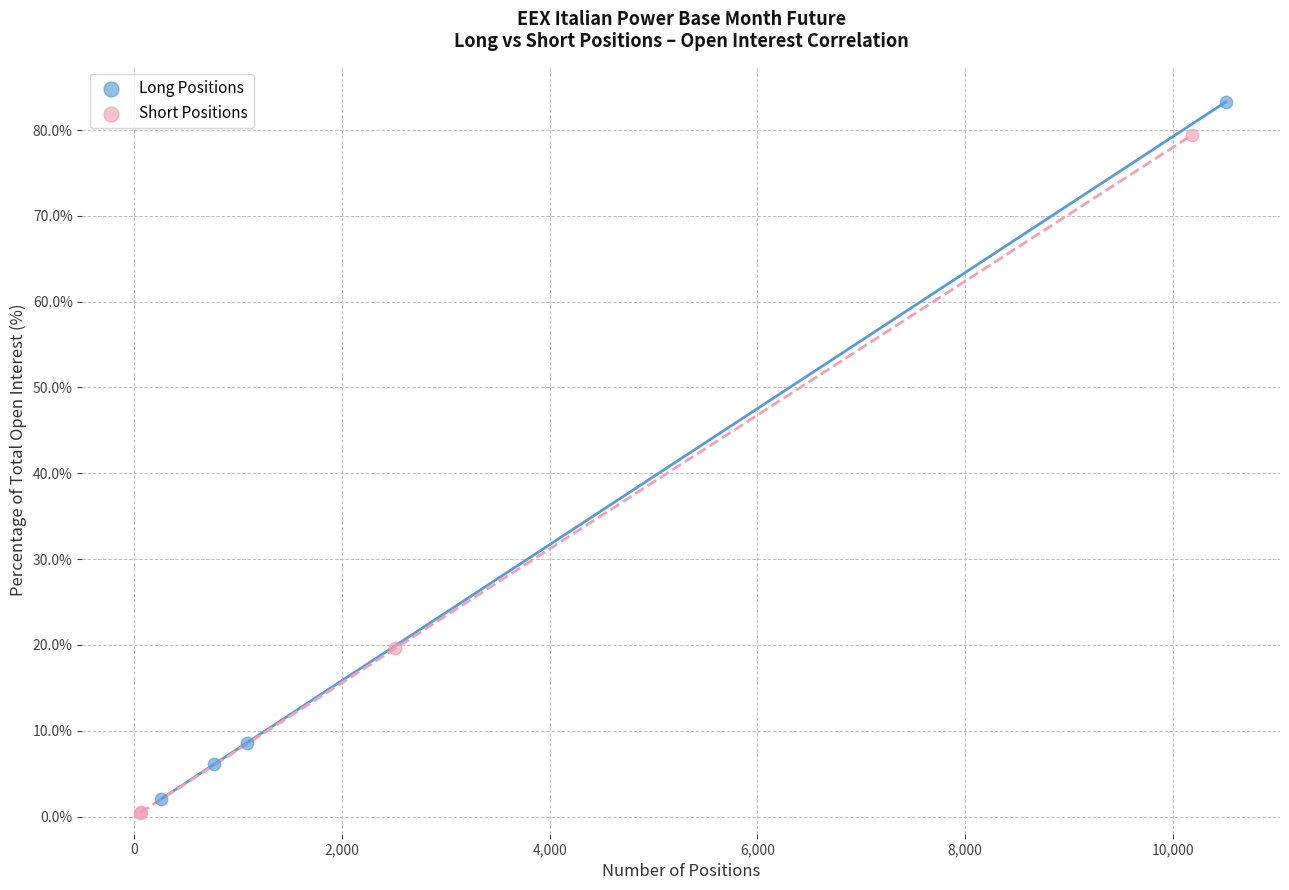

What are all the series names shown in the legend?

Long Positions, Short Positions